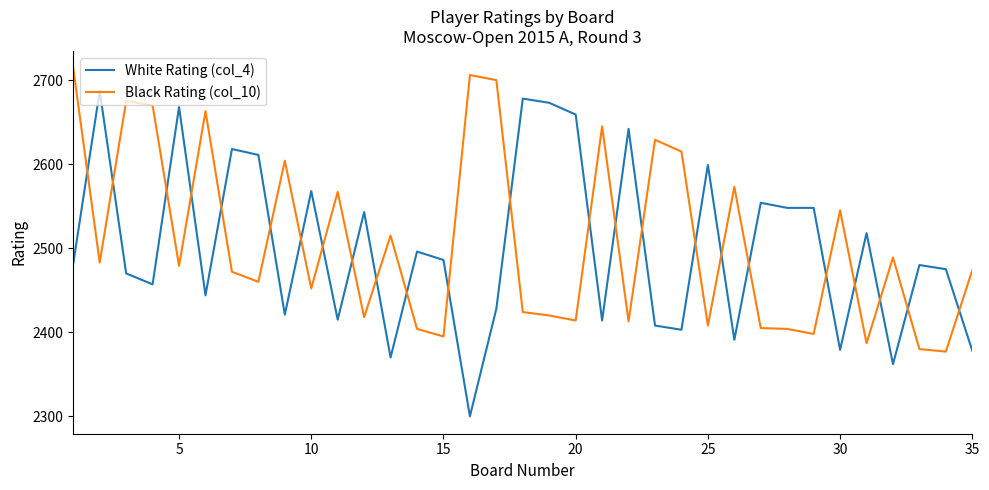

True or false: White Rating (col_4) and Black Rating (col_10) cross at least once.

True